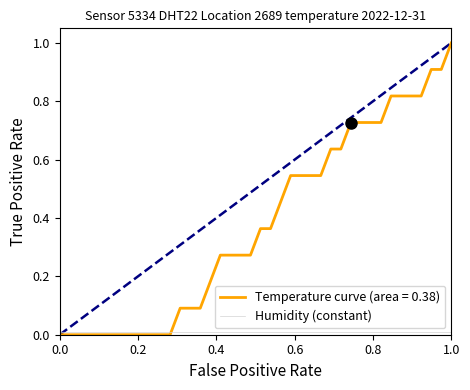

Which series has the widest spread of values?

Temperature curve (area = 0.38)